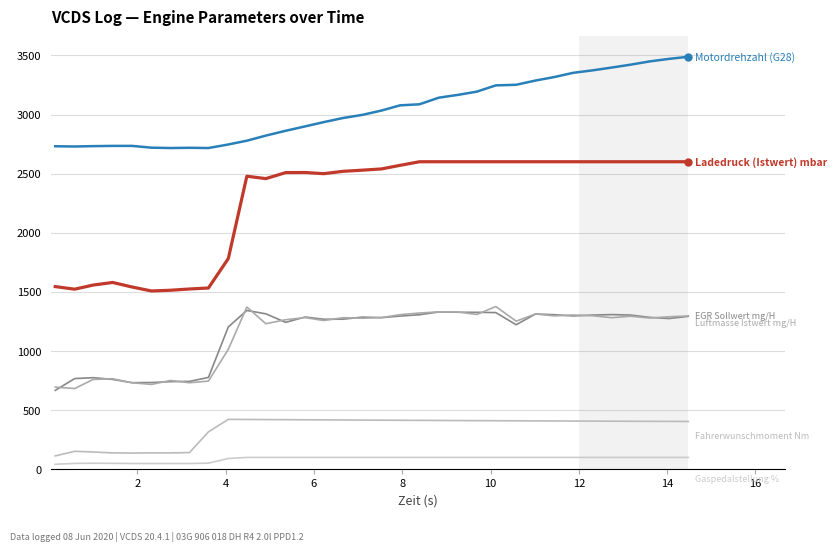

How many lines are shown in the chart?

6